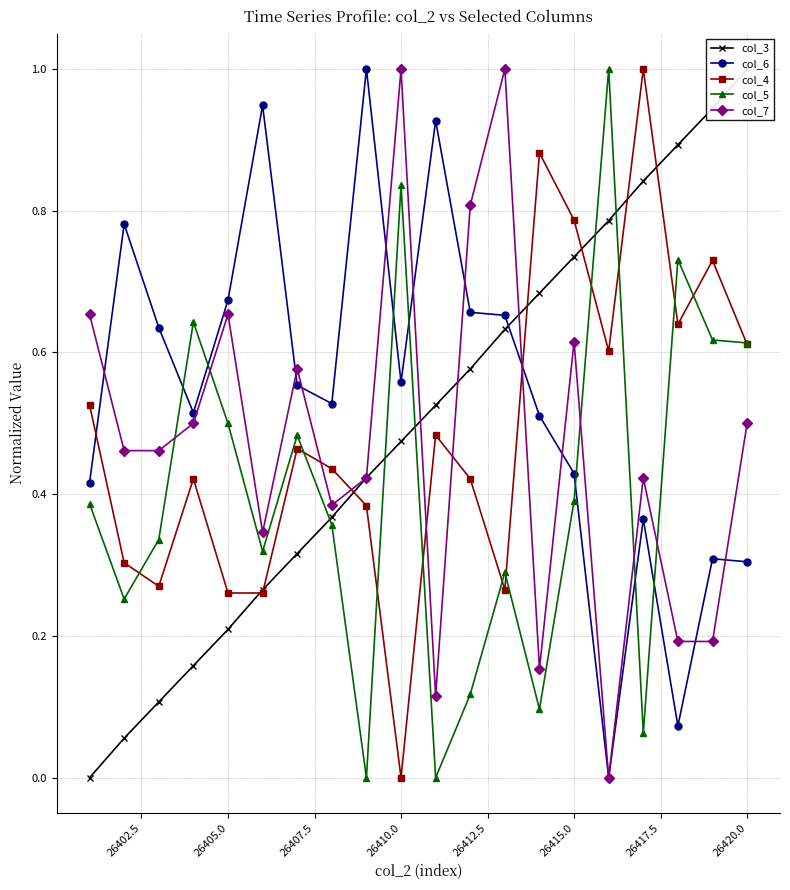

The col_5 series shows 0.3 at 26420.0. True or false?

False